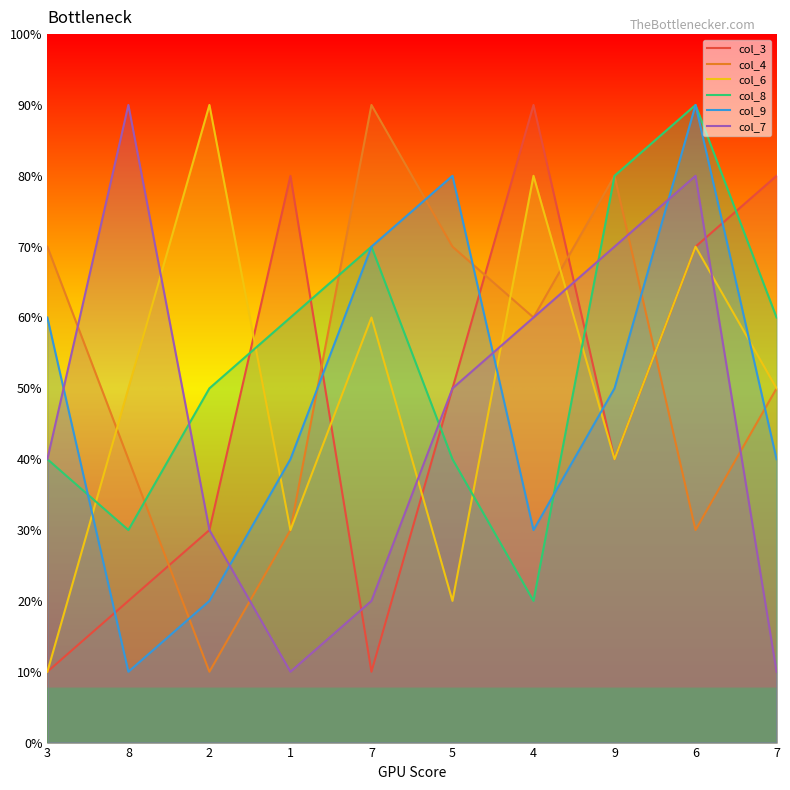

What are all the series names shown in the legend?

col_3, col_4, col_6, col_8, col_9, col_7